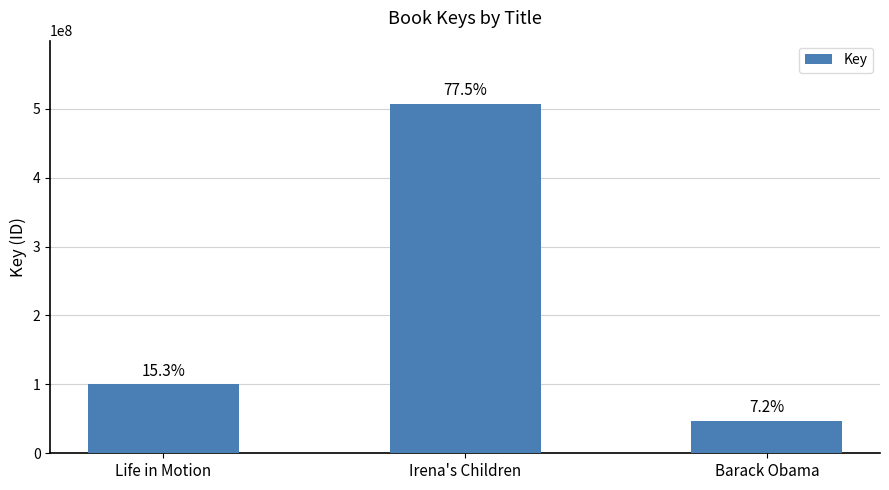

How many bars are there in total?

3